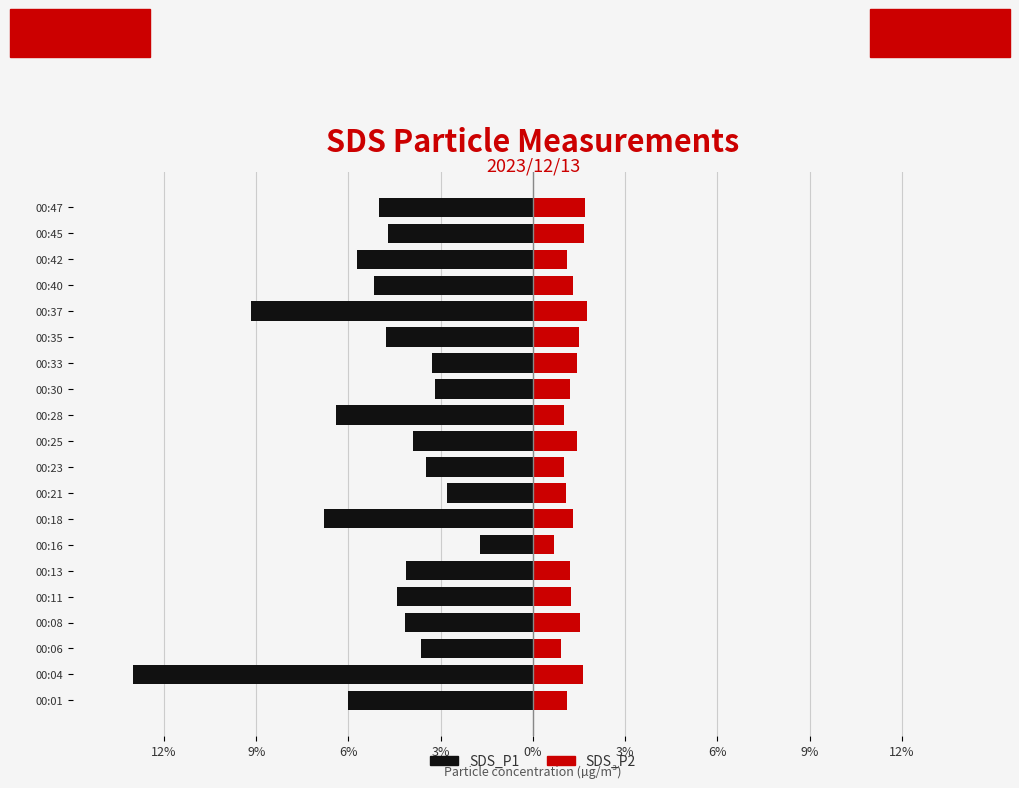

What is the highest value of the SDS_P2 series?

1.8